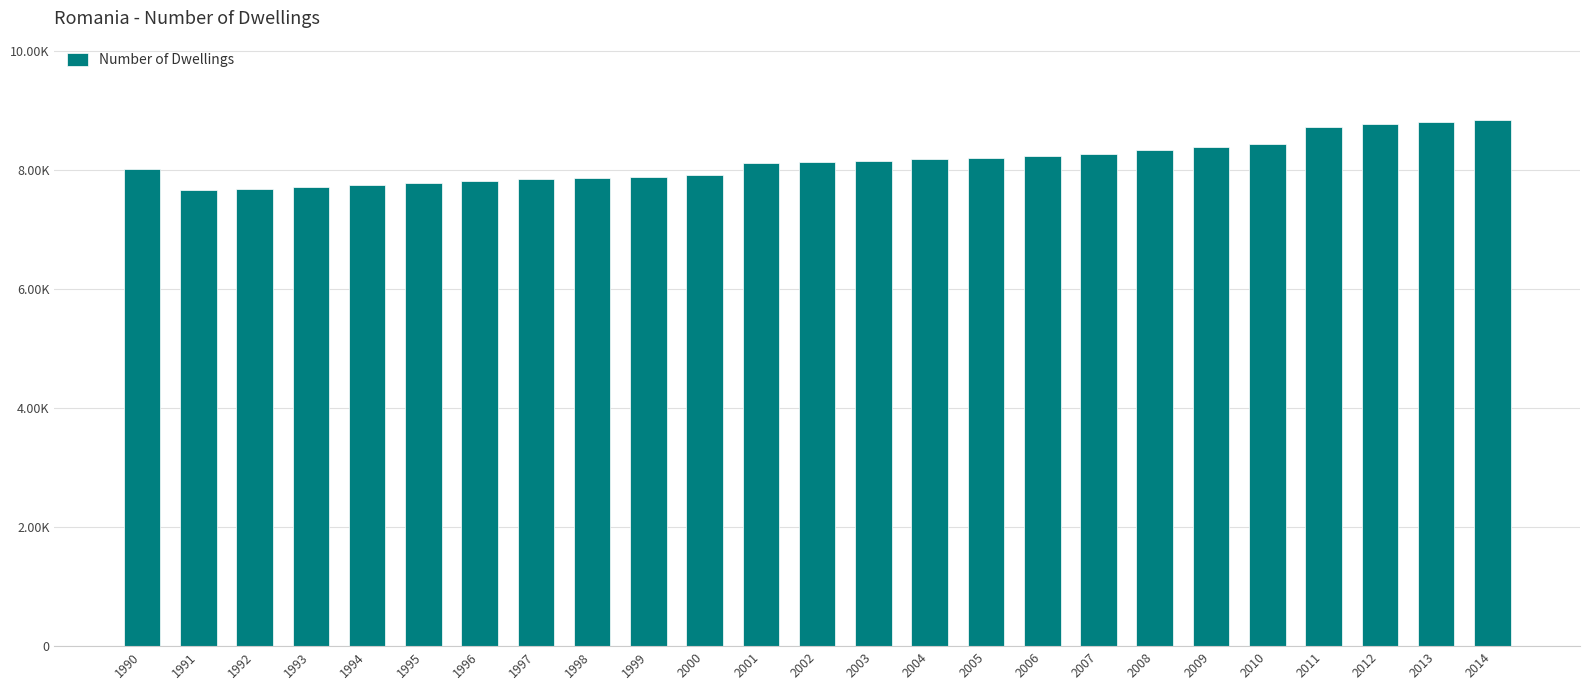

Are the bars horizontal?

No